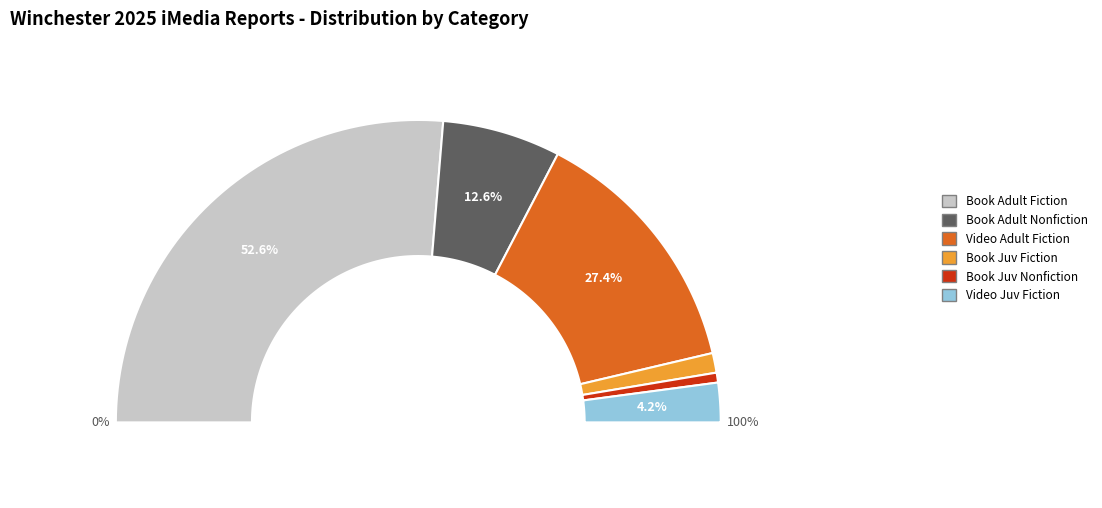

Between Book Juv Fiction and Video Adult Fiction, which is larger?

Video Adult Fiction